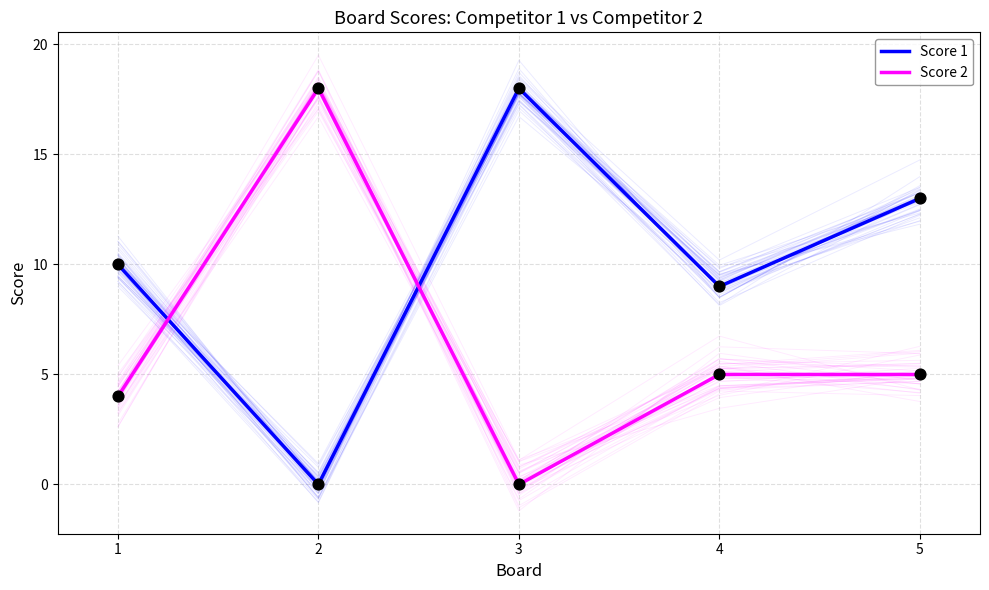

What are all the series names shown in the legend?

Score 1, Score 2